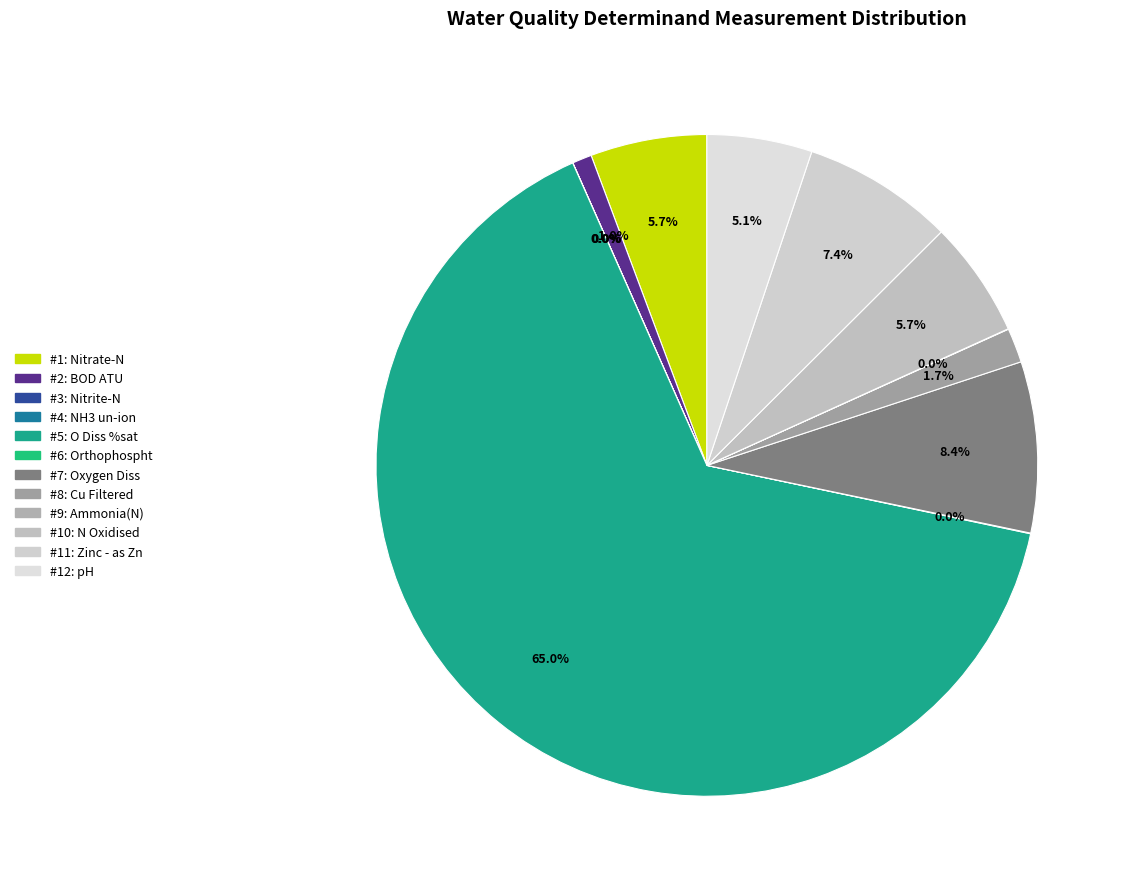

Is there any slice that represents more than half of the pie?

Yes